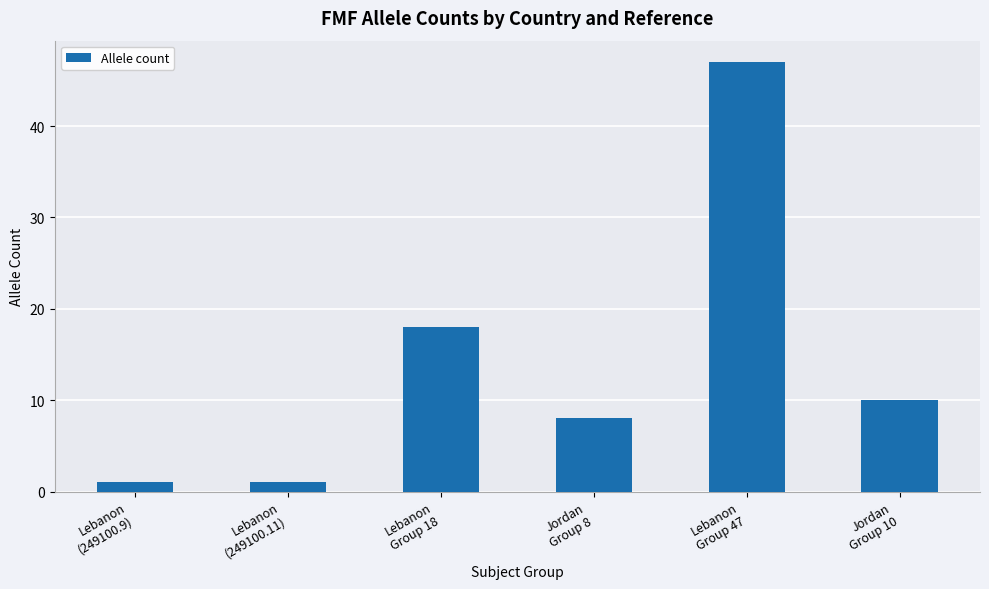

What value does the data have at Lebanon
Group 47, to the nearest 10?

50